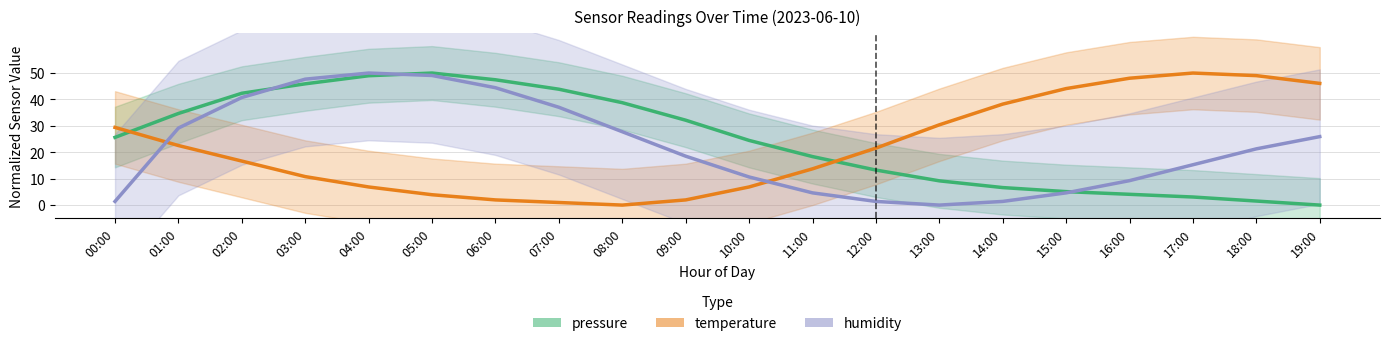

What is the label of the 14th point from the left?

13:00